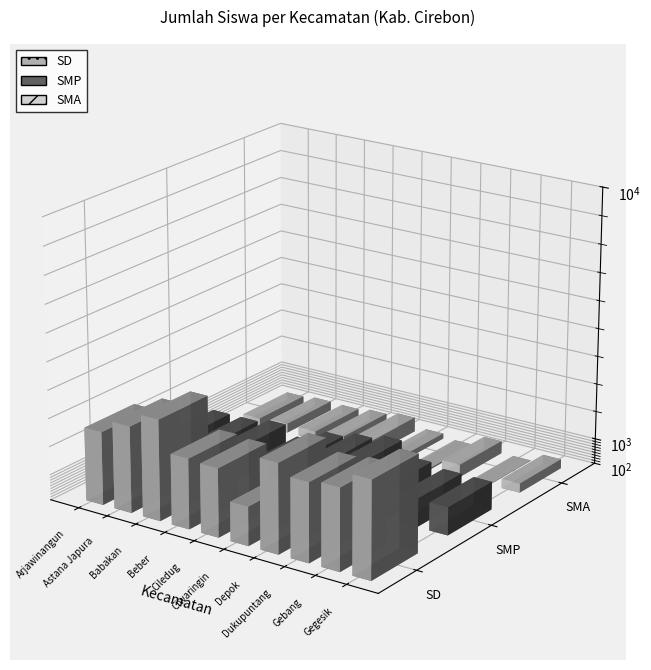

List the labels in order of SD value, largest first.

Babakan, Gegesik, Depok, Astana Japura, Gebang, Dukupuntang, Arjawinangun, Beber, Ciledug, Ciwaringin